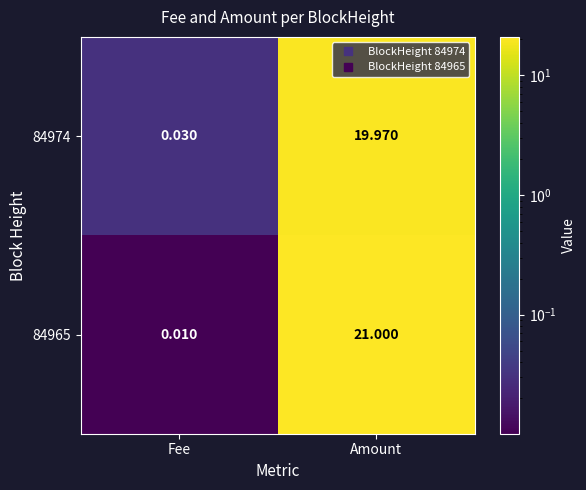

Which category has the highest value in the 84965 series?

Amount